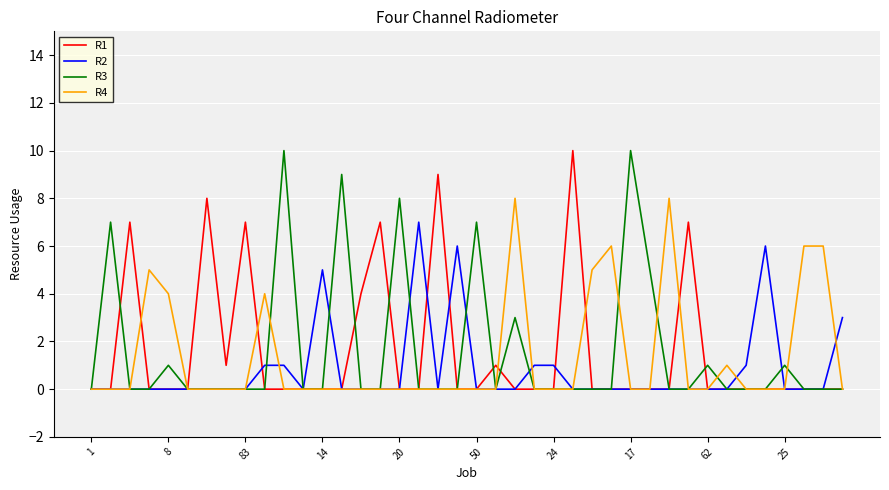

Between 17 and 62, which series saw the biggest shift?

R3